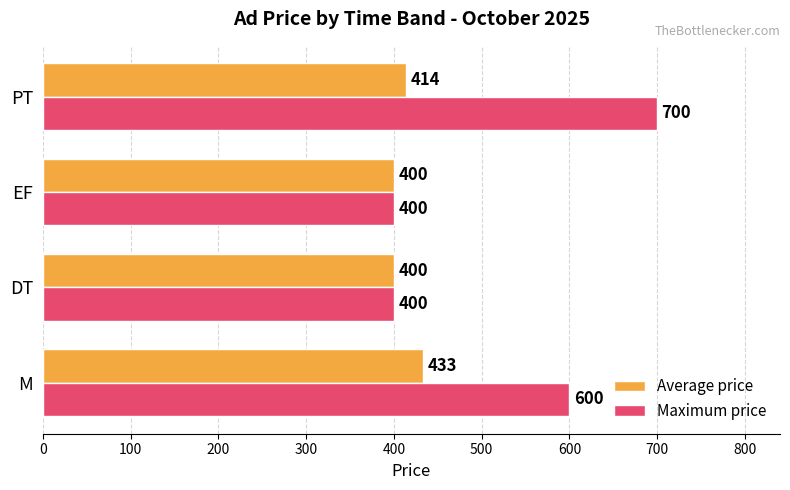

The Maximum price series shows 600 at M. True or false?

True